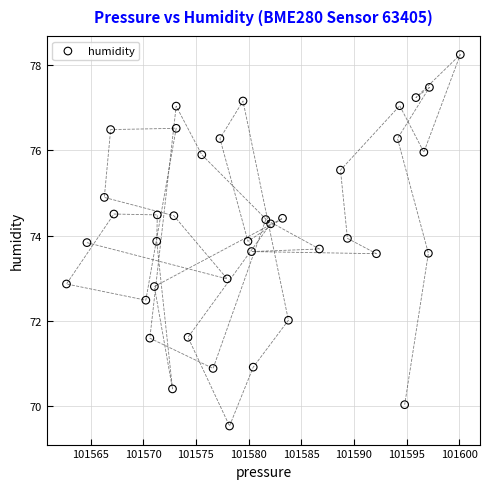

What is the range of Y values (max minus min)?

8.7